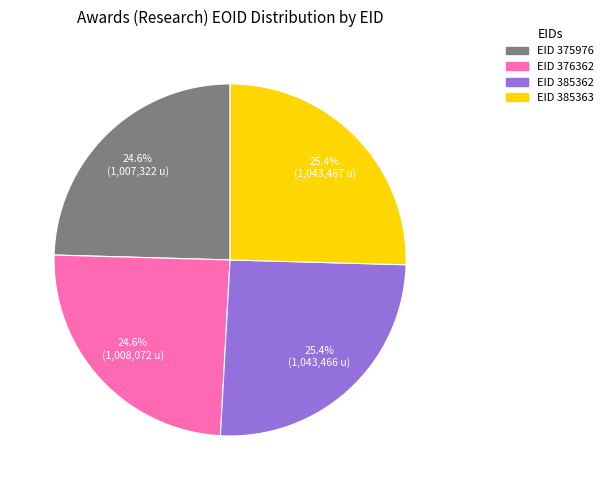

Is there any slice that represents more than half of the pie?

No